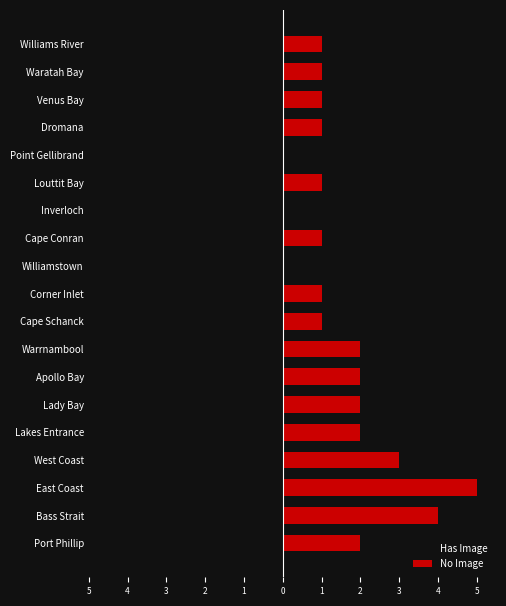

How many data points in No Image are above 1?

8